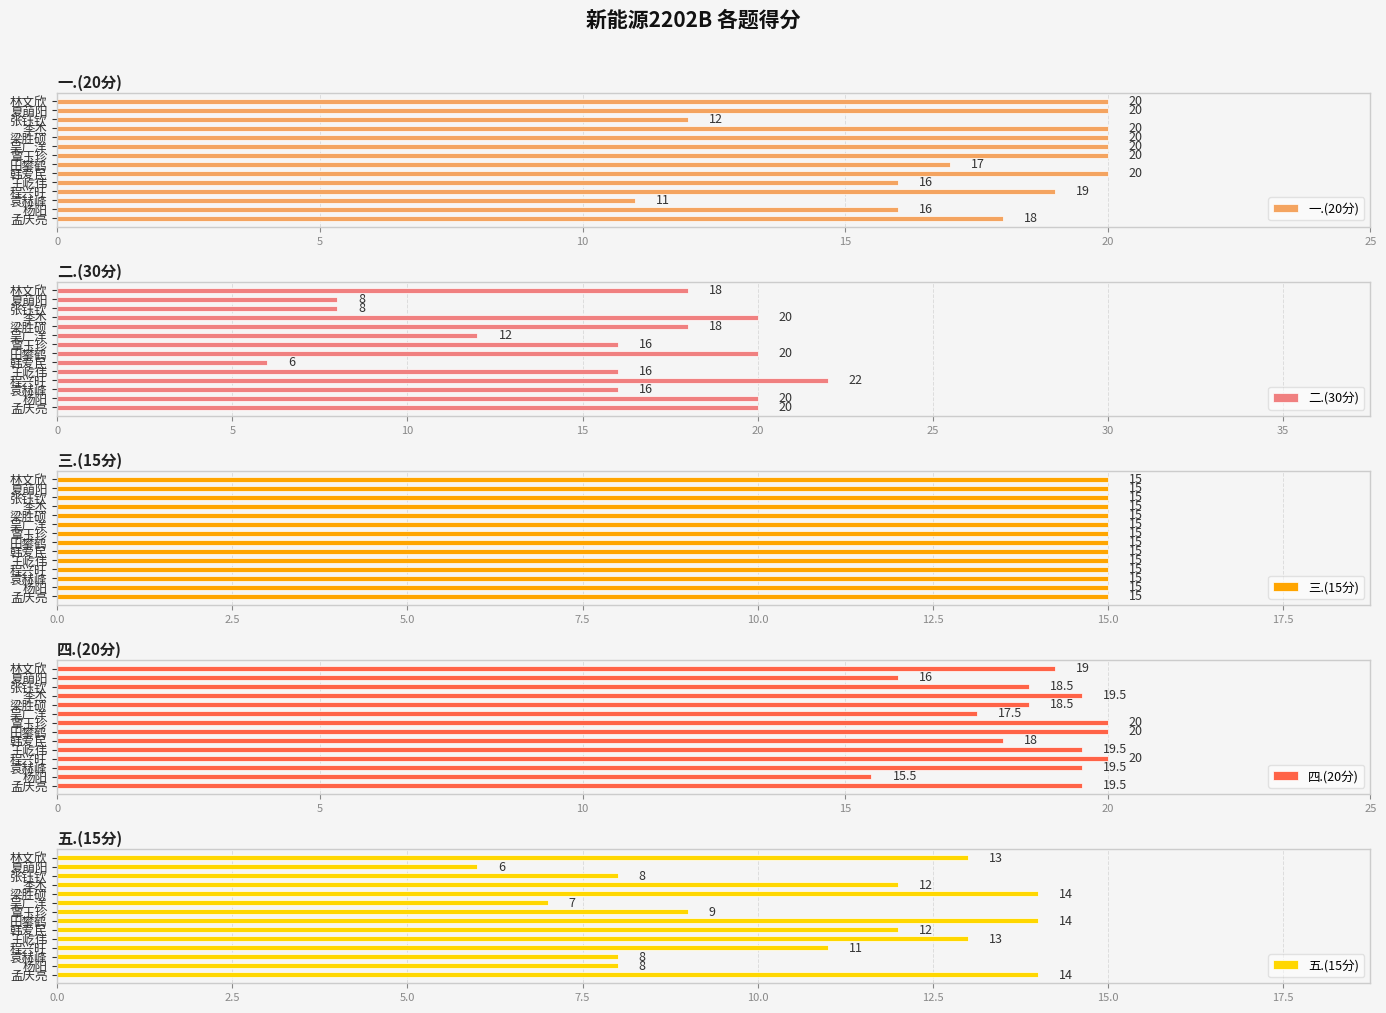

Count the 一.(20分) values in the range 16 to 20.

12